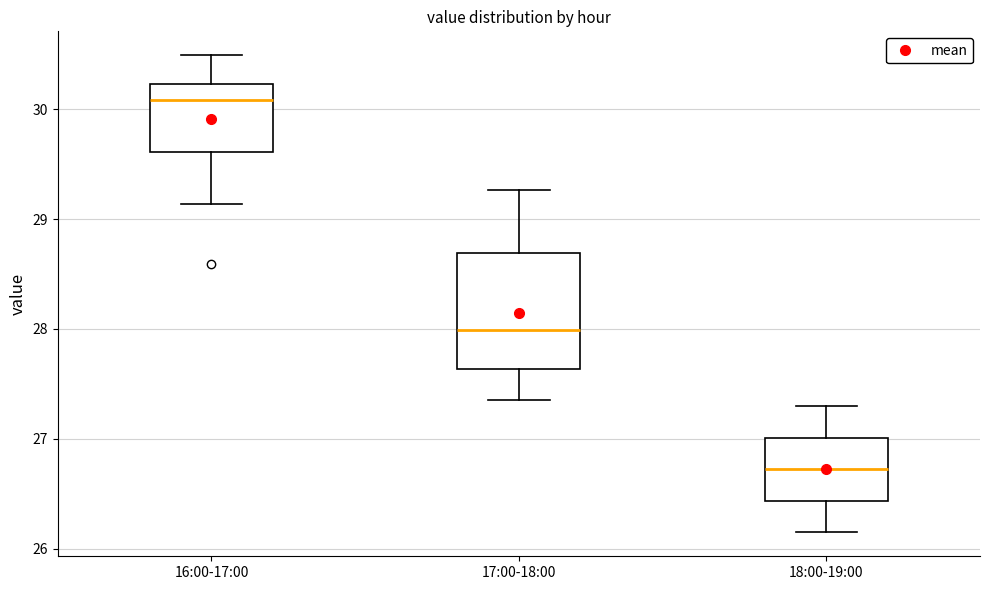

Reading left to right, transcribe this box plot: for each box, give where its median line is, the range the box spans, and where its two whiskers end, as read against the y-axis. The values are not printed on the chart, so give them approximately, as read against the axis.

16:00-17:00: median 30.1, box 29.6 to 30.2, whiskers 29.1 to 30.5
17:00-18:00: median 28.0, box 27.6 to 28.7, whiskers 27.4 to 29.3
18:00-19:00: median 26.7, box 26.4 to 27.0, whiskers 26.2 to 27.3